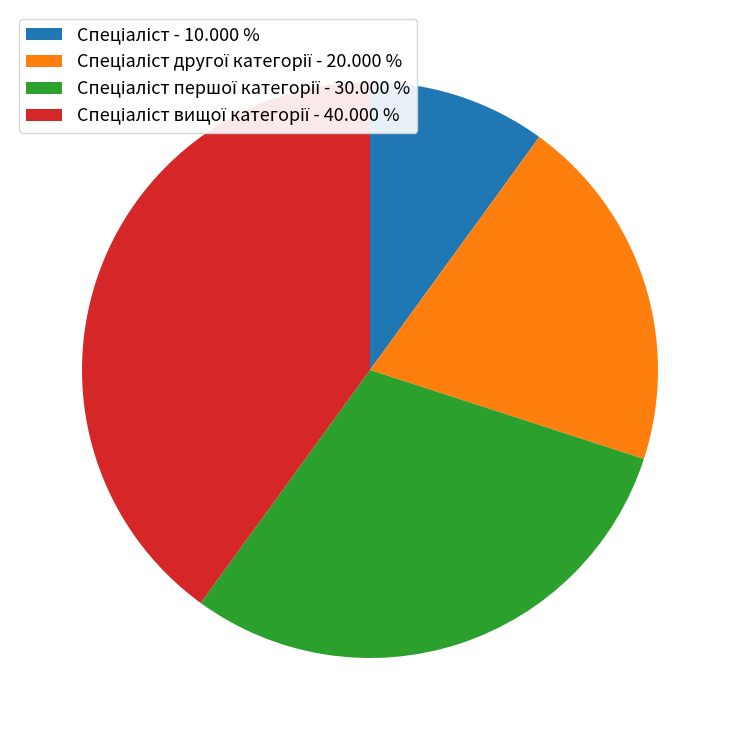

Is there a majority slice in this chart?

No